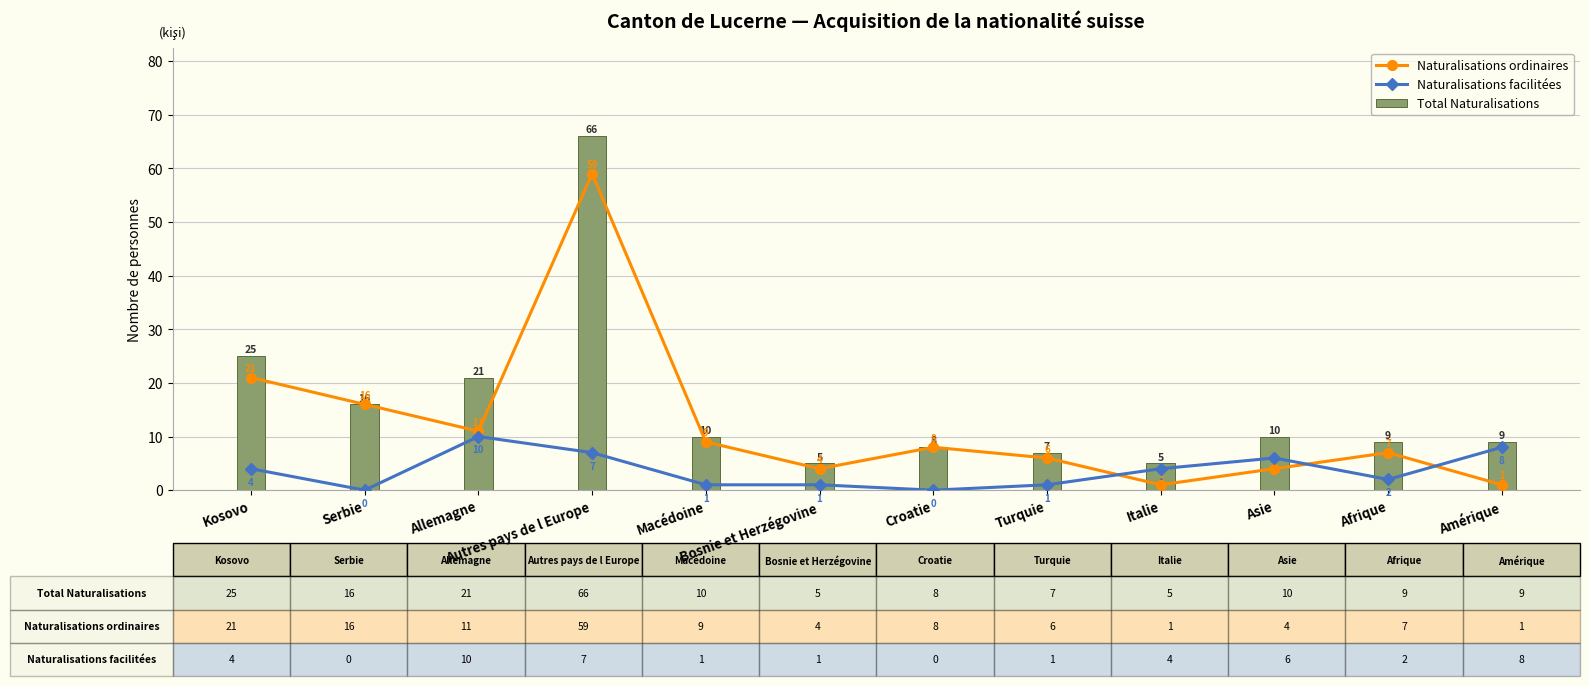

What is the maximum value for Total Naturalisations?

66